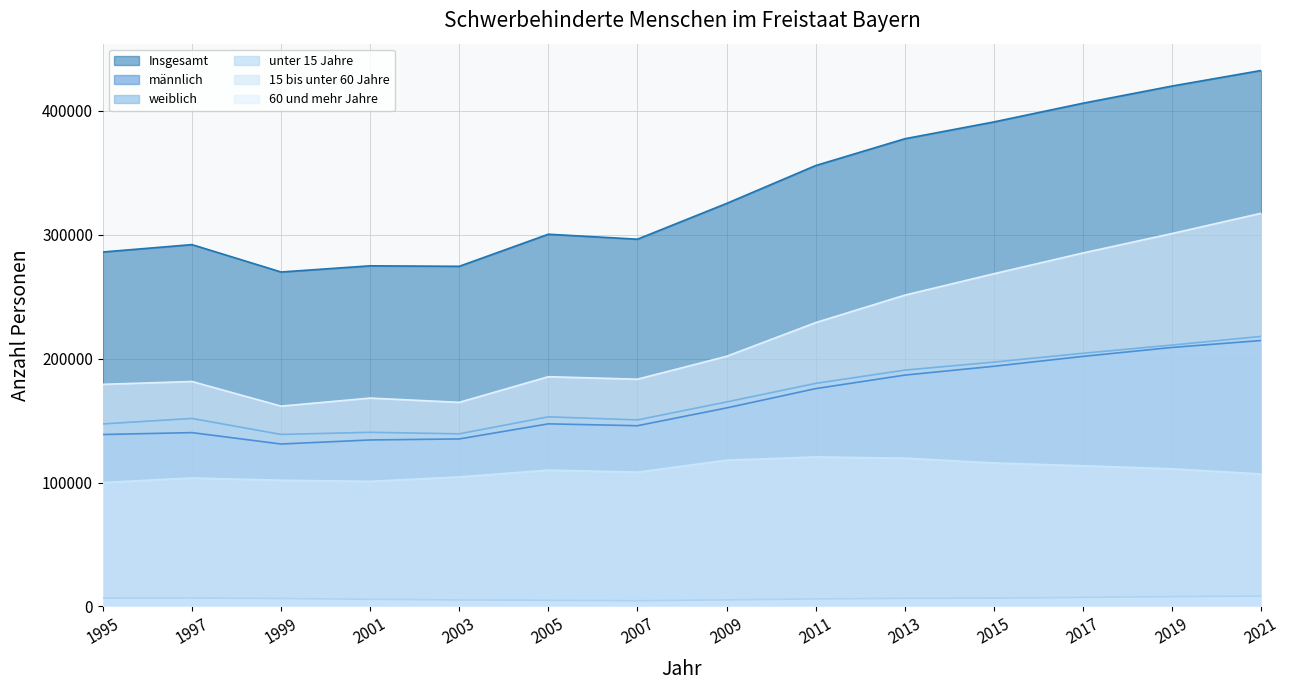

Is it true that weiblich equals 46112 at 1997?

False